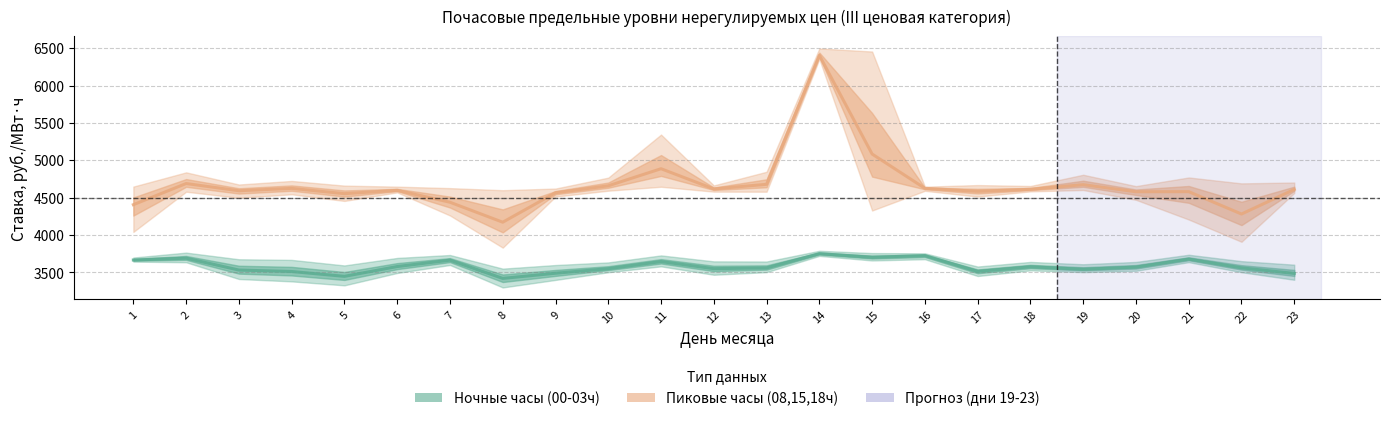

Which series has the largest total across all categories?

Дневные часы (08,15,18ч)